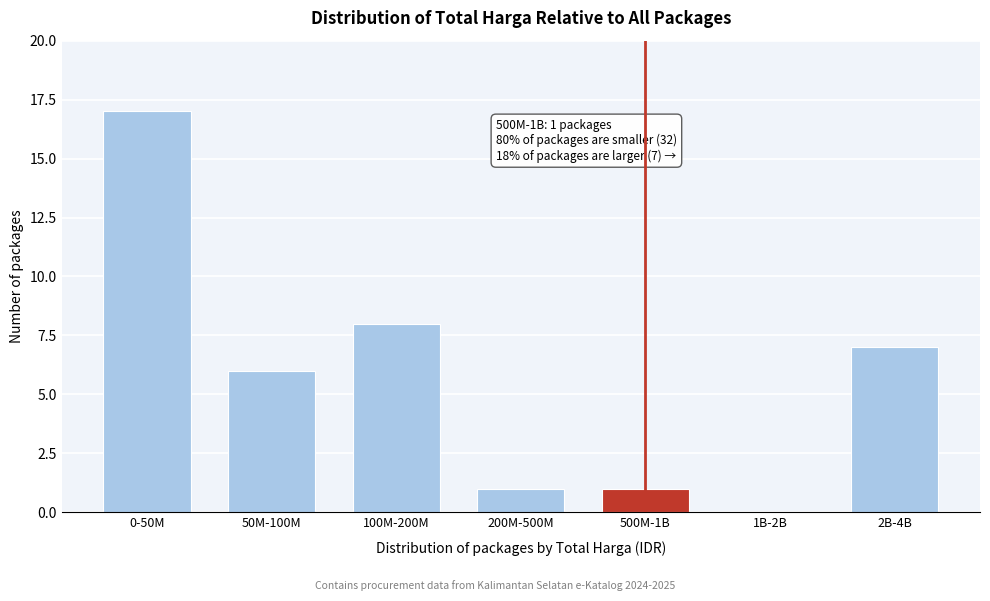

Reading left to right, what are all the values shown in this chart?

0-50M=17	50M-100M=6	100M-200M=8	200M-500M=1	500M-1B=1	1B-2B=0	2B-4B=7